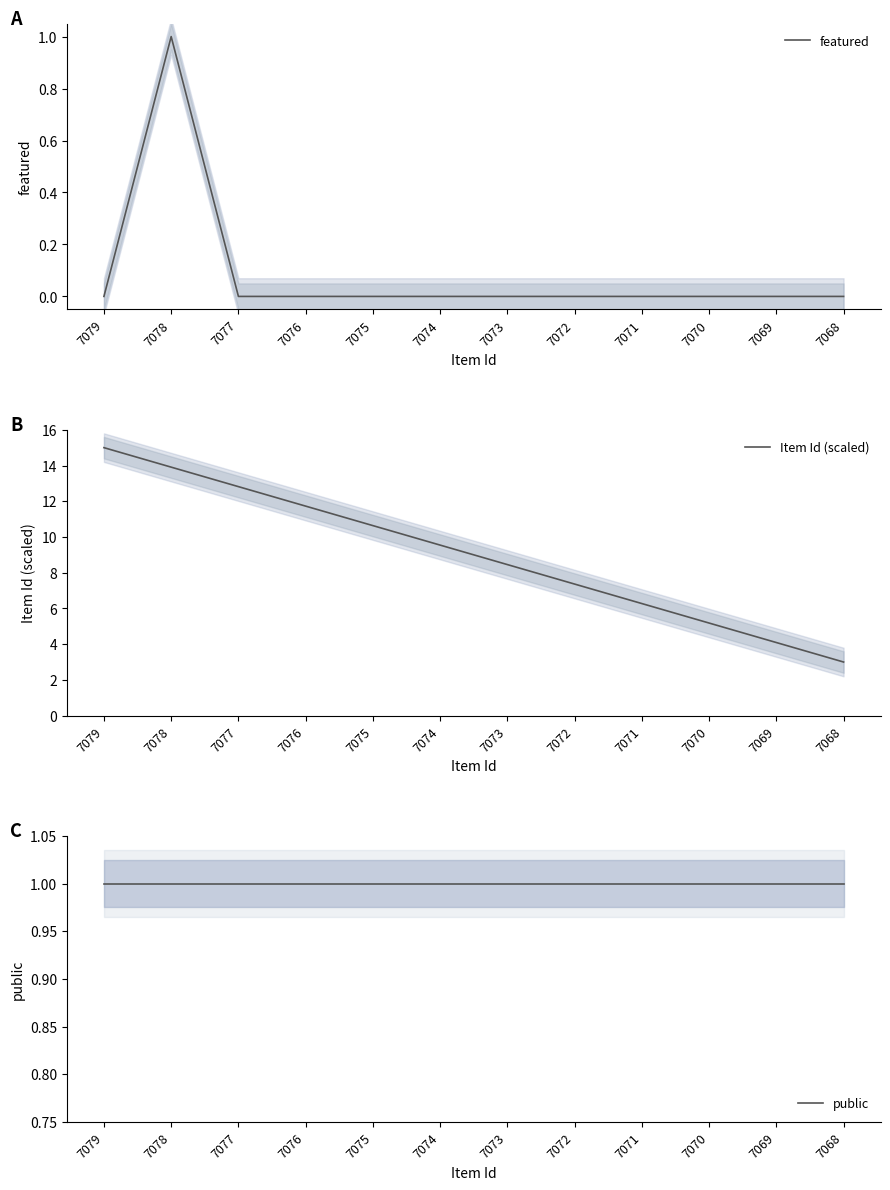

Between 7073 and 7069, which is larger?

7073